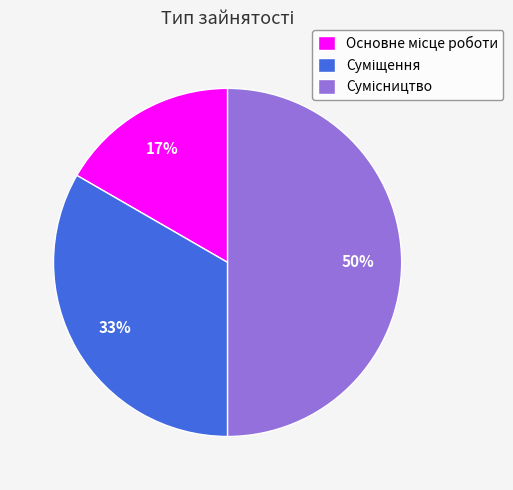

To the nearest percent, what is the average slice percentage?

33%